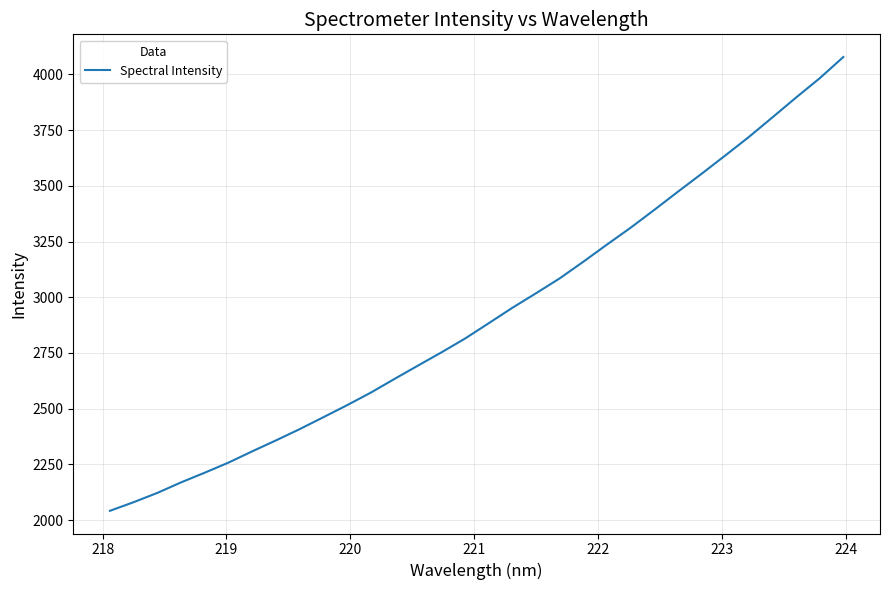

What is the maximum value shown in the chart?

4078.1